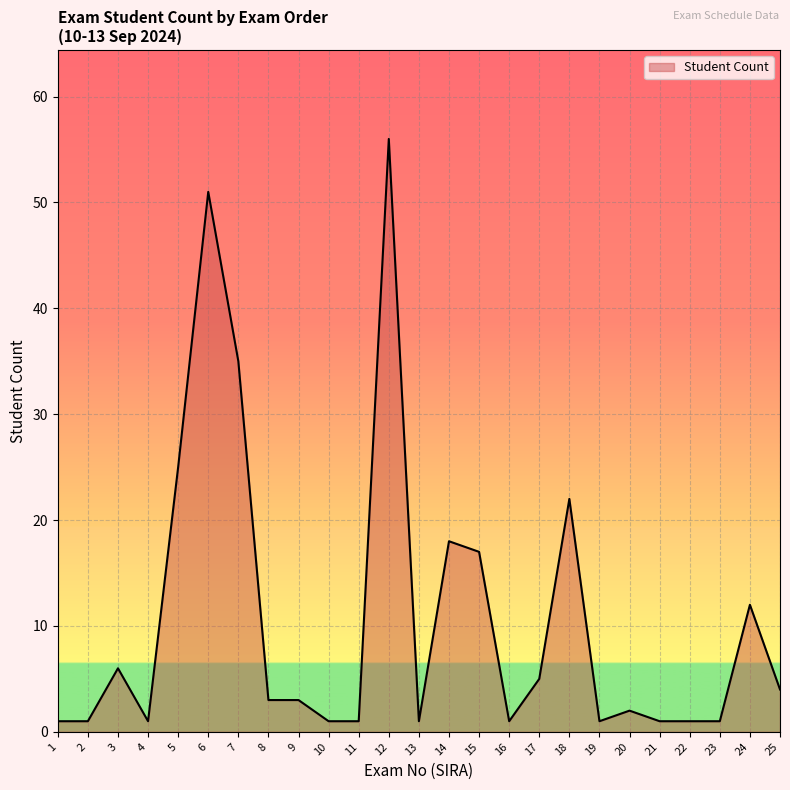

Does the chart display data point markers on the line(s)?

No